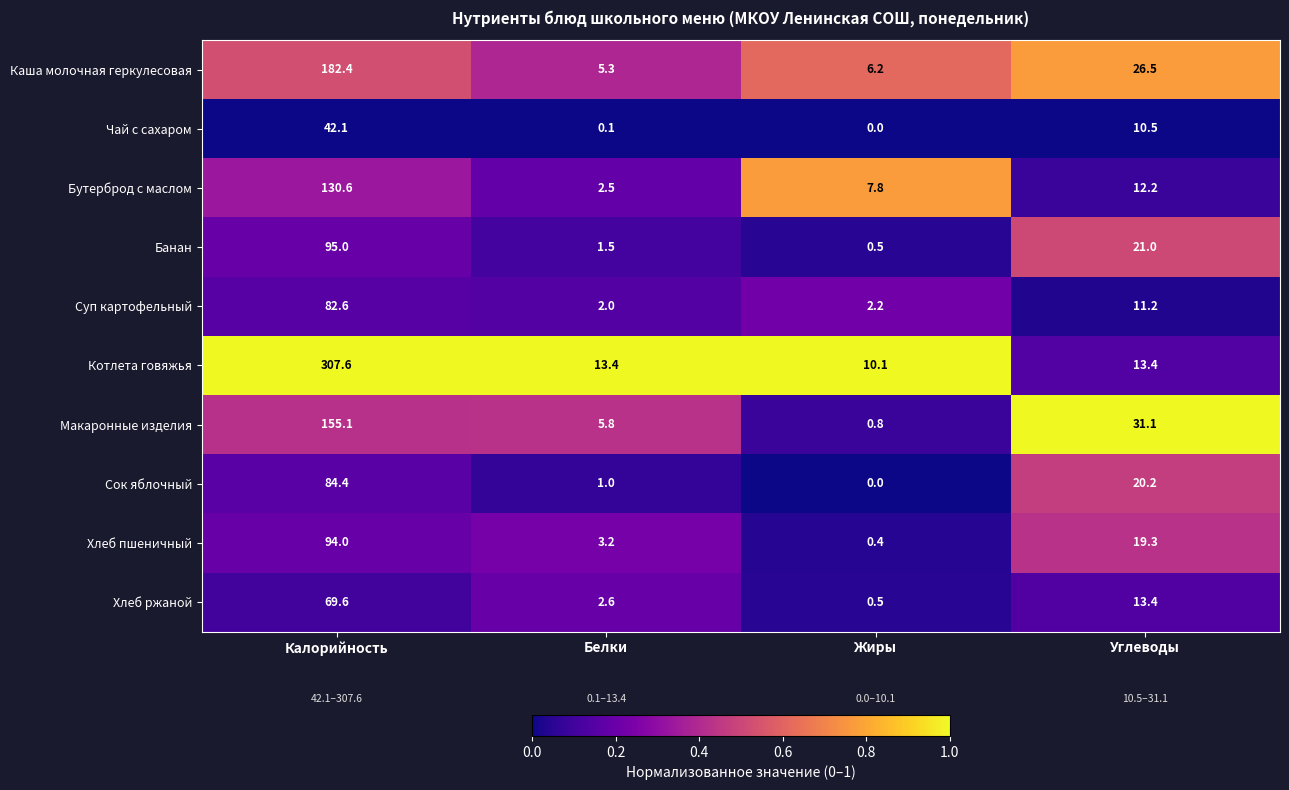

The value of Макаронные изделия at Белки is 2.5. True or false?

False